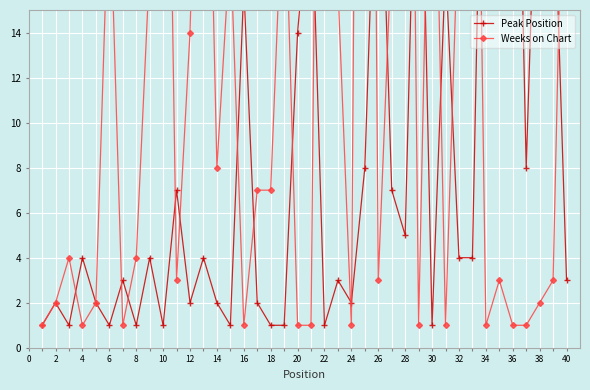

What is the difference between the highest and lowest values at 38?

13